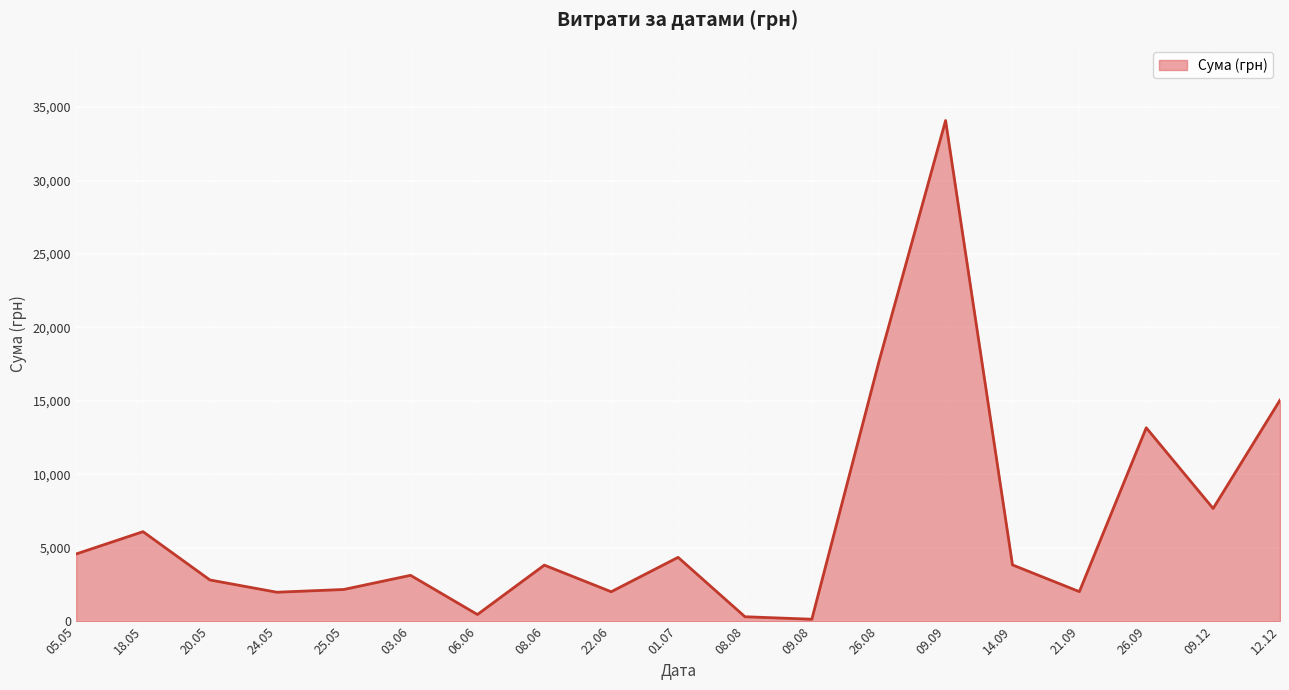

What is the maximum value shown in the chart?

34086.8